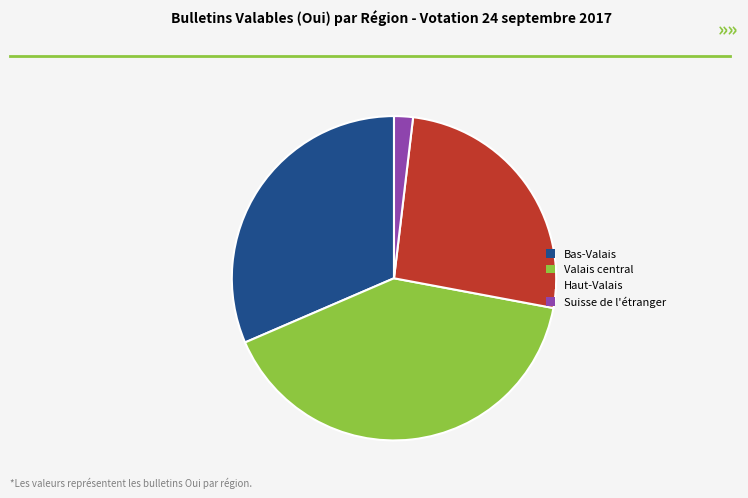

Rank the categories by value from highest to lowest.

Valais central, Bas-Valais, Haut-Valais, Suisse de l'étranger